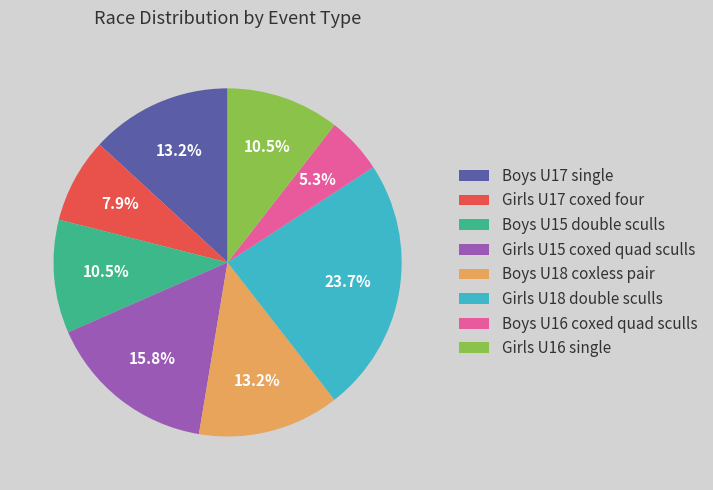

What portion of the pie excludes Girls U17 coxed four?

92.1%